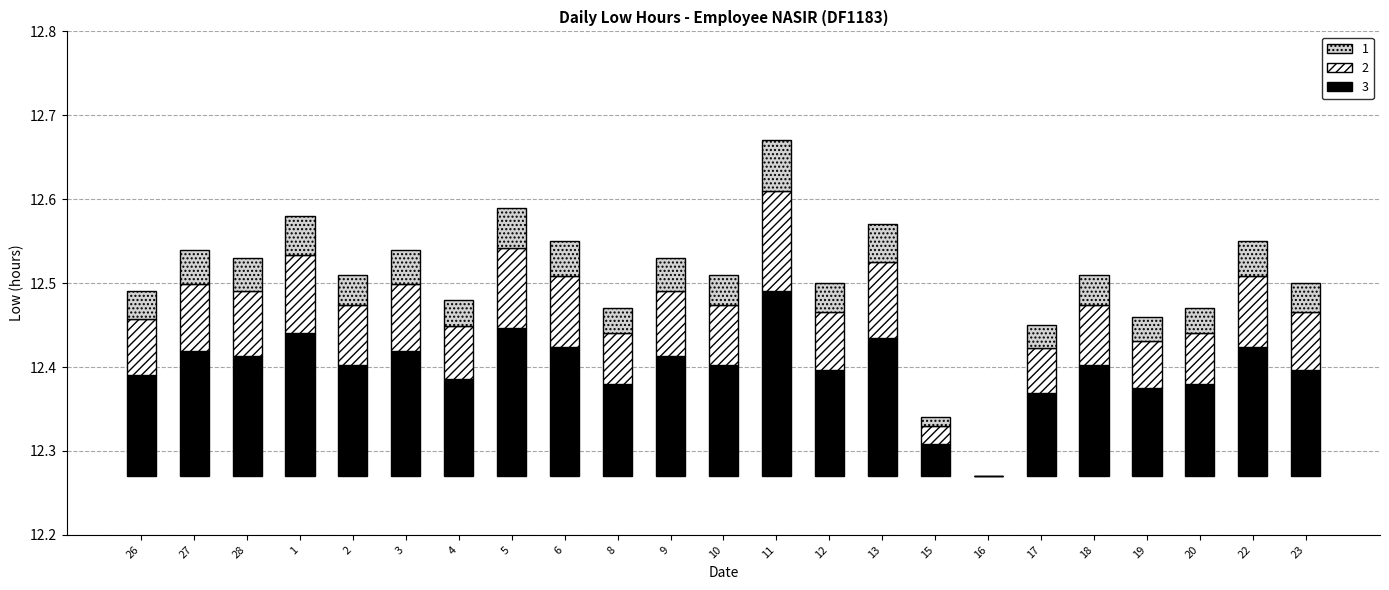

What is the label of the 13th bar from the left?

11